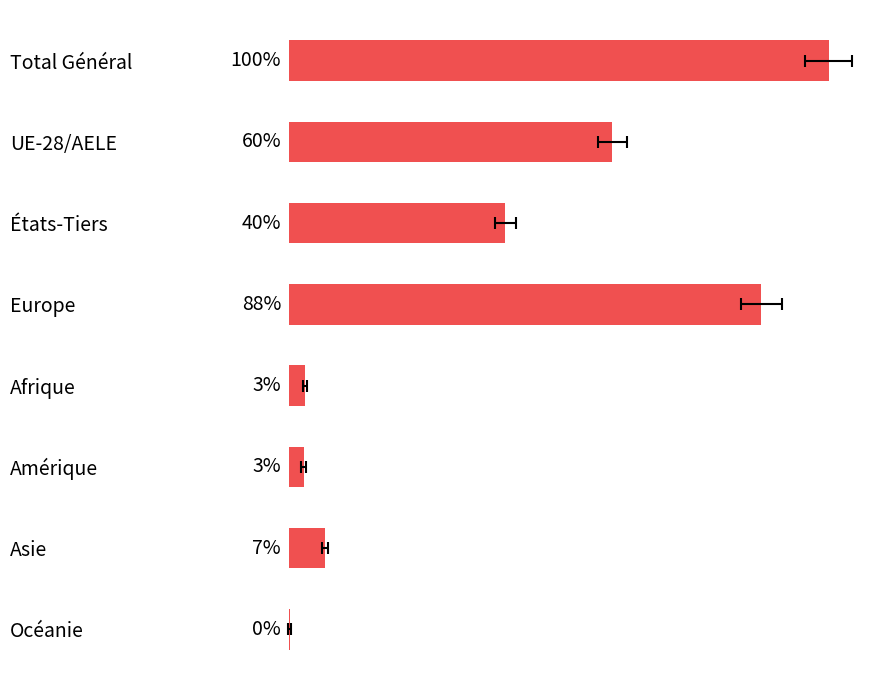

How many bars are there in total?

8